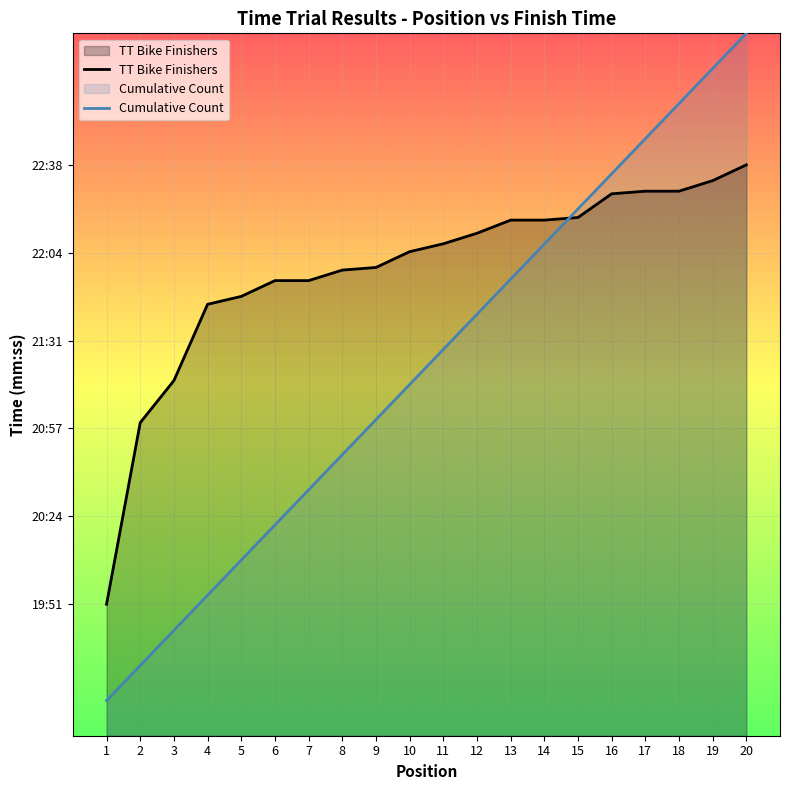

What is the total value across all series at 8?

2565.8